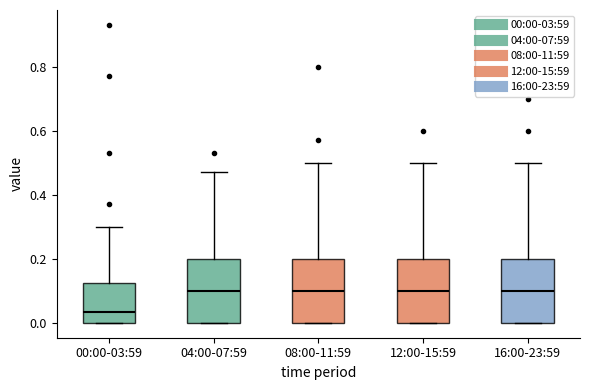

Reading left to right, read every box against the y-axis: the position of its median line, the range the box covers, and the ends of its whiskers. The values are not printed on the chart, so give them approximately, as read against the axis.

00:00-03:59: median 0.04, box 0.00 to 0.12, whiskers 0.00 to 0.30
04:00-07:59: median 0.10, box 0.00 to 0.20, whiskers 0.00 to 0.48
08:00-11:59: median 0.10, box 0.00 to 0.20, whiskers 0.00 to 0.50
12:00-15:59: median 0.10, box 0.00 to 0.20, whiskers 0.00 to 0.50
16:00-23:59: median 0.10, box 0.00 to 0.20, whiskers 0.00 to 0.50